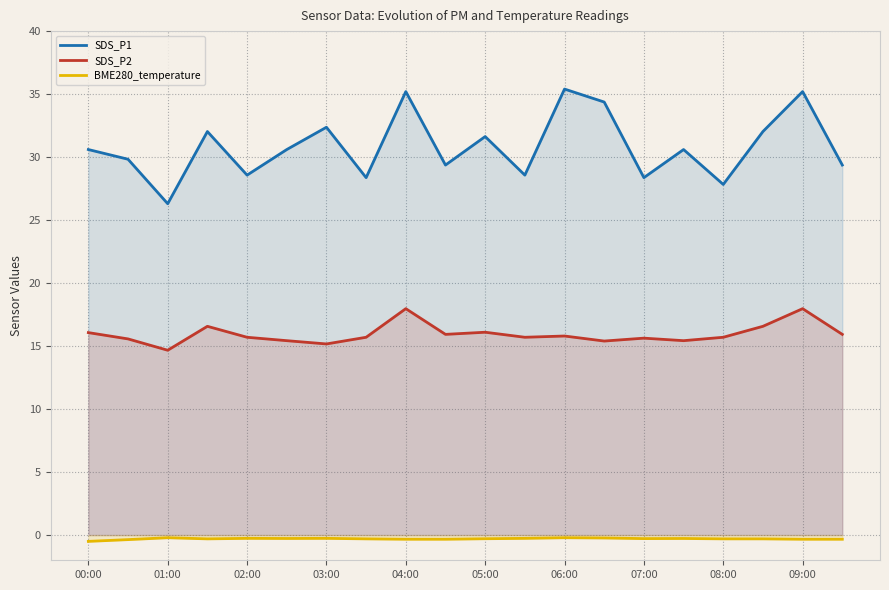

Which series has the largest range (max minus min)?

SDS_P1